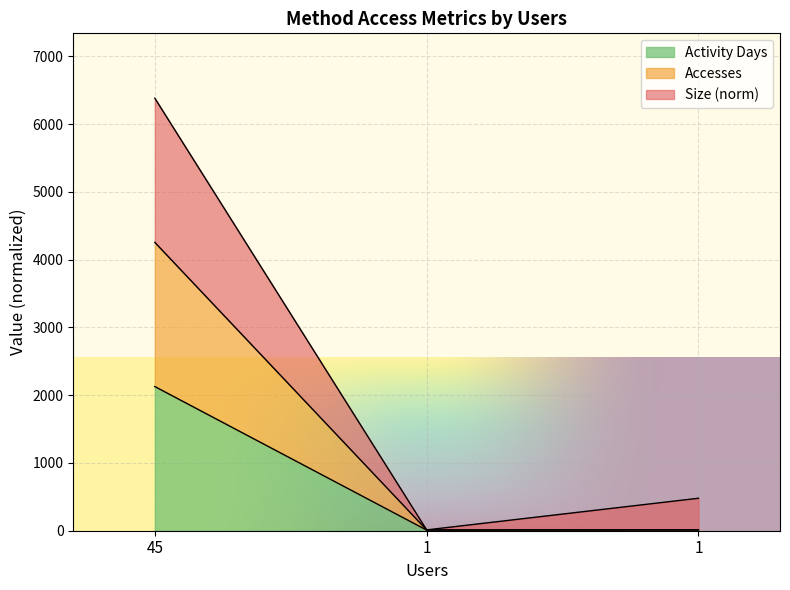

How many data points in Size are less than 479?

1